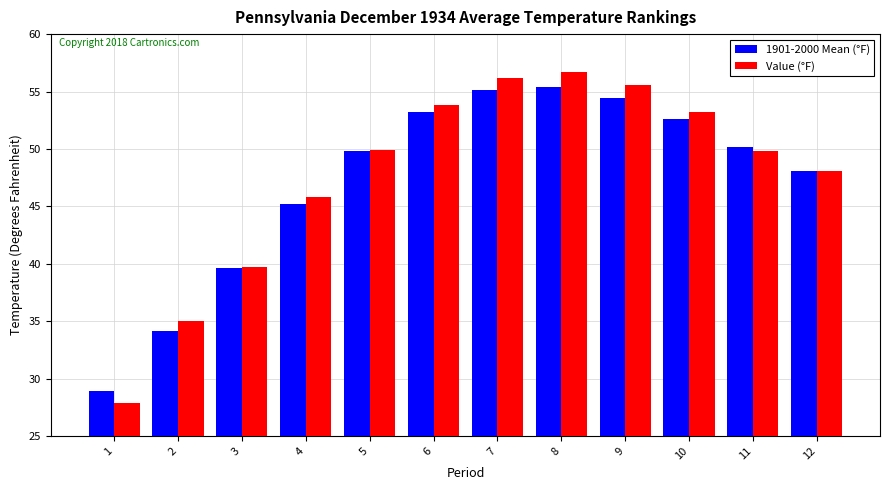

At how many categories does at least one series exceed 31?

11